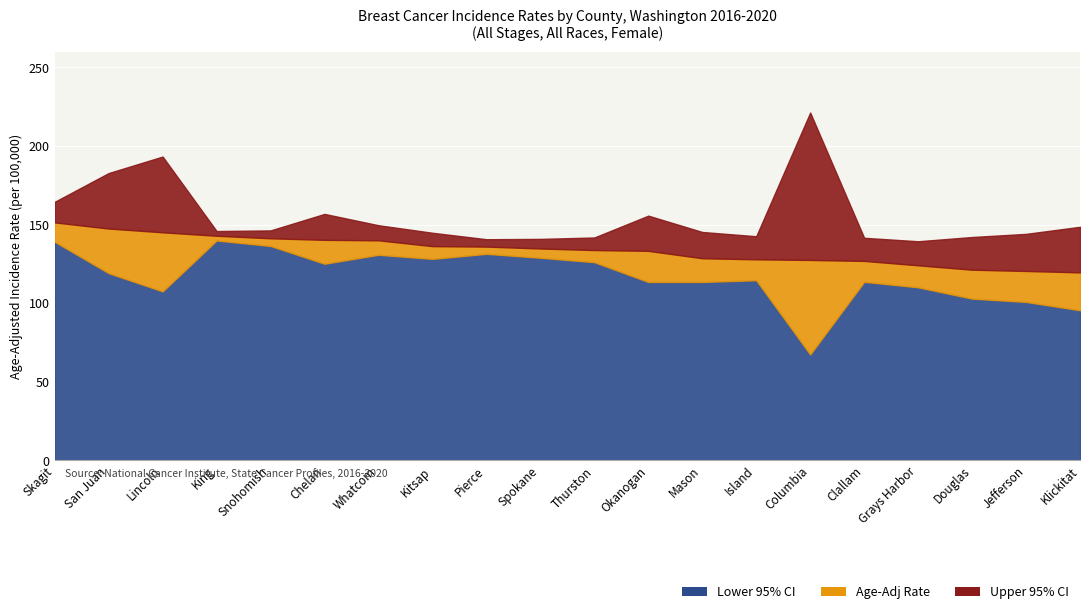

True or false: Age-Adj Rate (line) has more than 2 points higher than both neighbors.

False